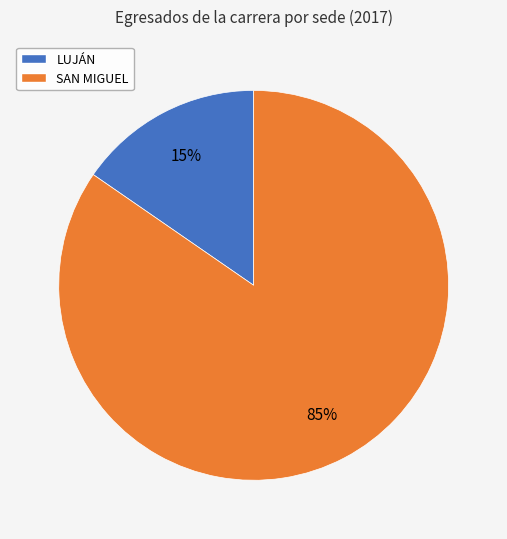

Which has a higher value, SAN MIGUEL or LUJÁN?

SAN MIGUEL